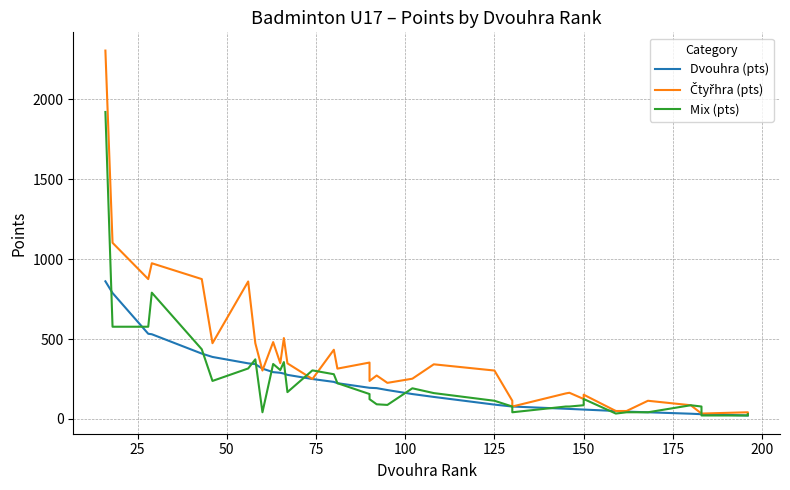

How many data points in Dvouhra (pts) are less than 193?

19